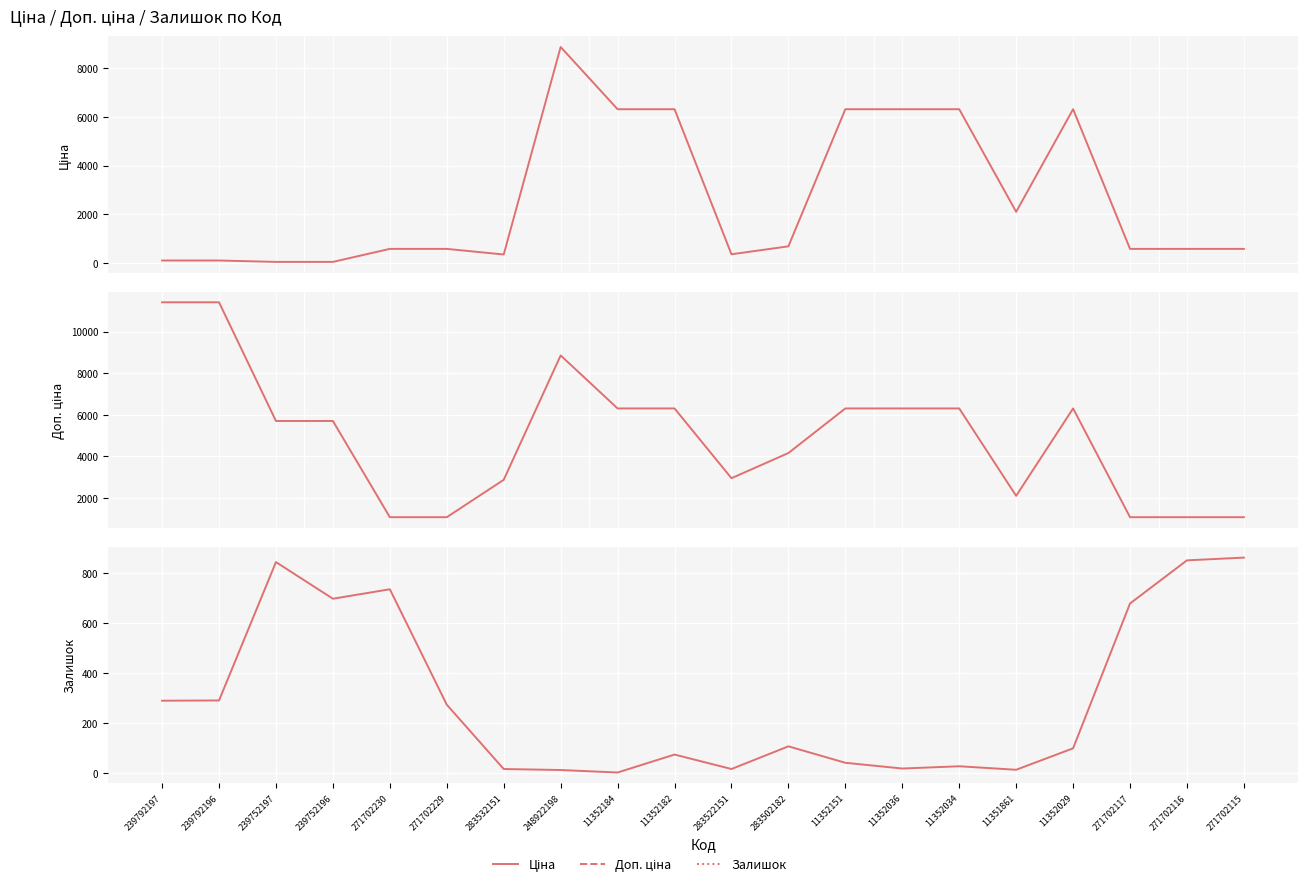

What is the difference between the maximum and minimum values in the Ціна series?

8799.6